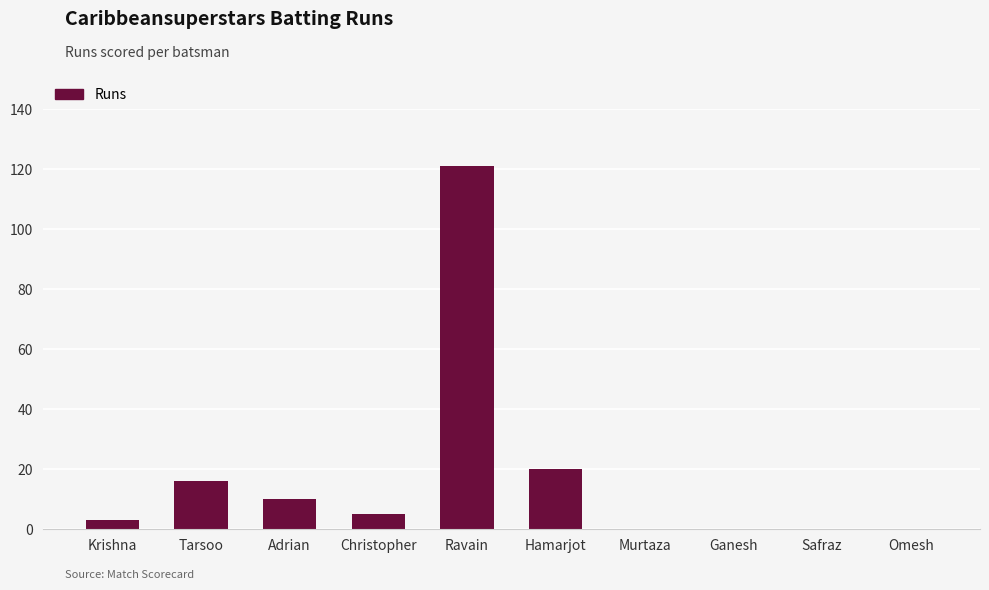

Reading left to right, what are all the values shown in this chart?

3	16	10	5	121	20	0	0	0	0